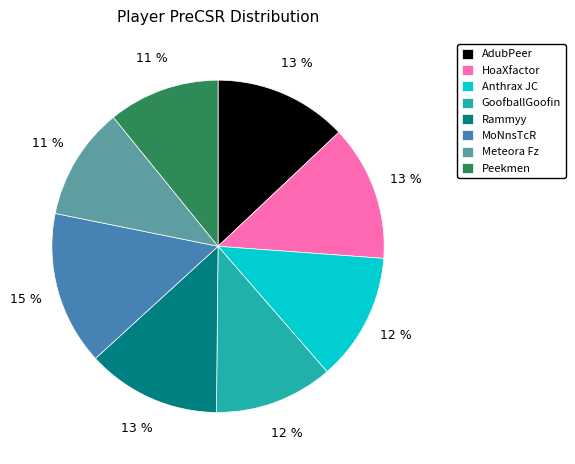

Between AdubPeer and MoNnsTcR, which is larger?

MoNnsTcR